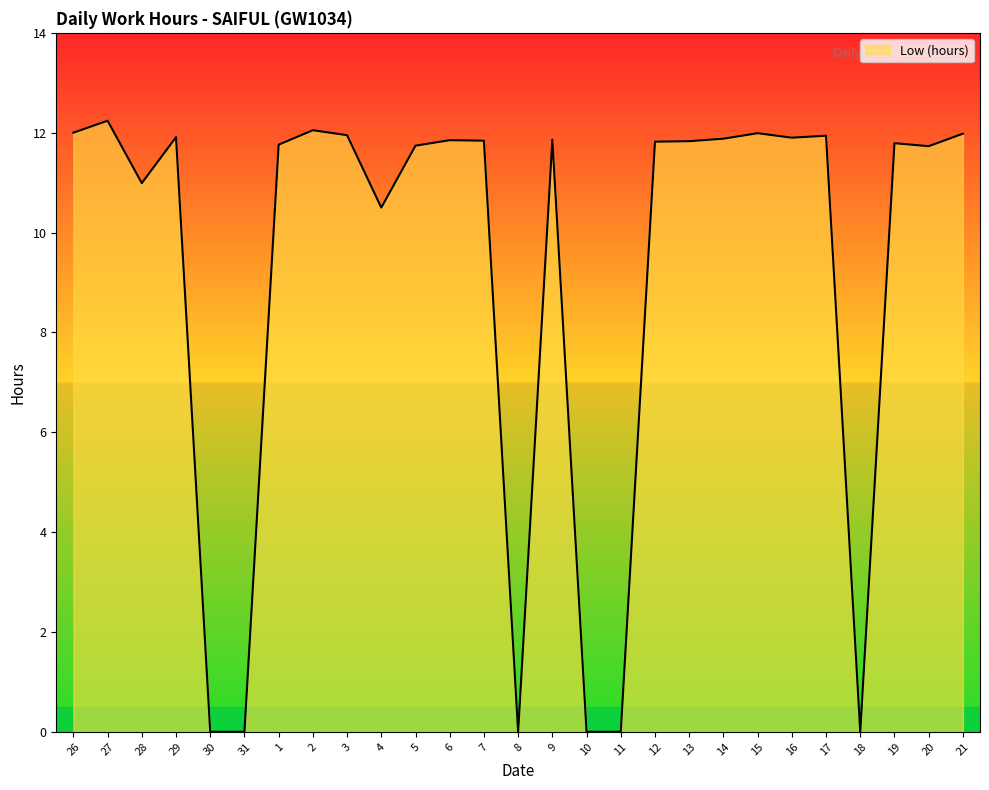

How many distinct data groups are displayed?

1